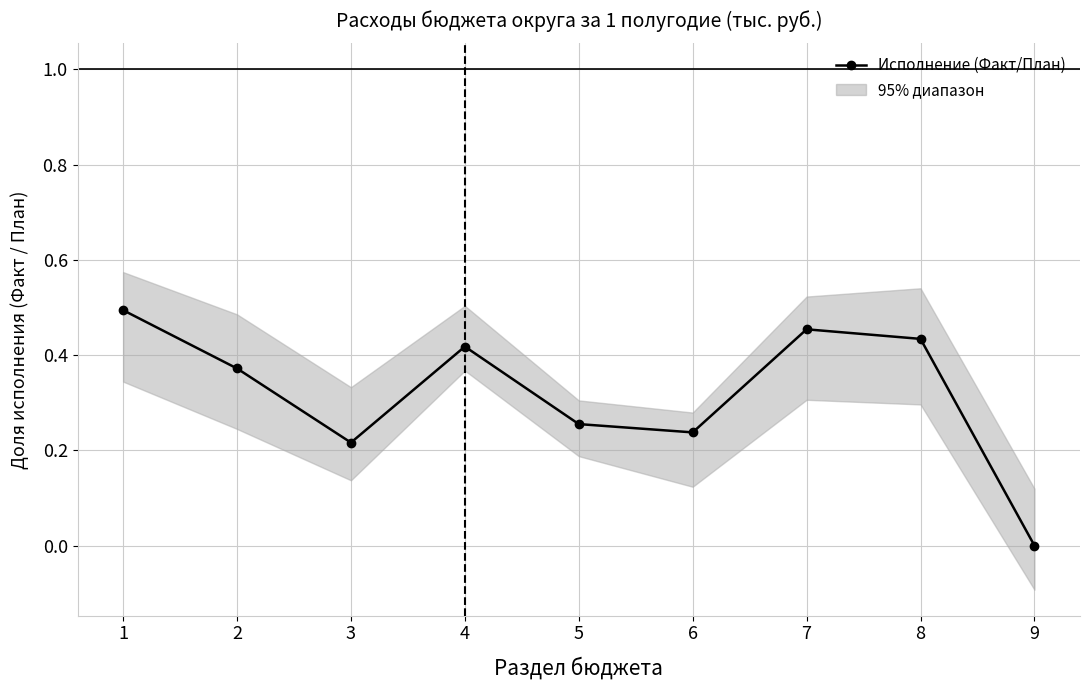

What is the value of the 7th point from the left?

0.5